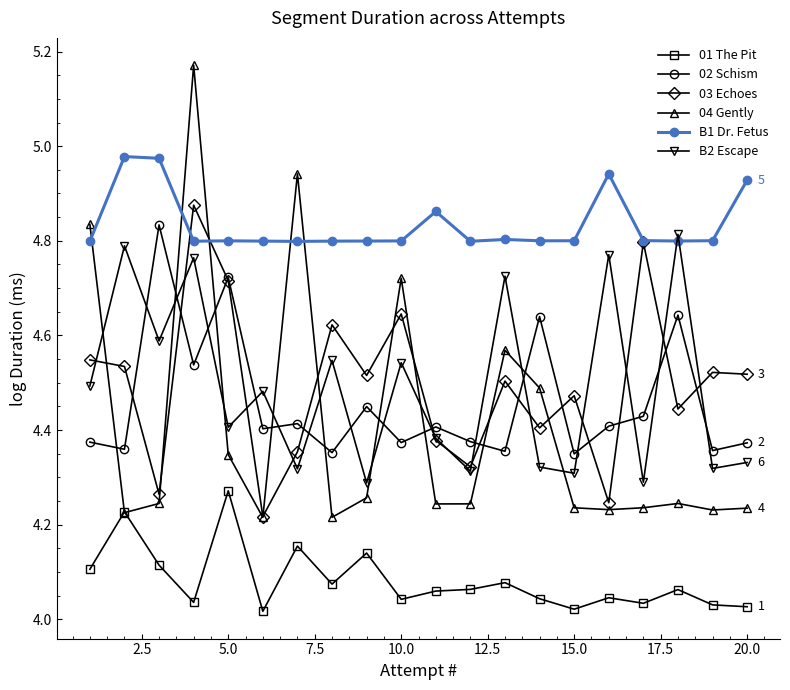

True or false: B1 Dr. Fetus has more than 1 interior local peaks.

True